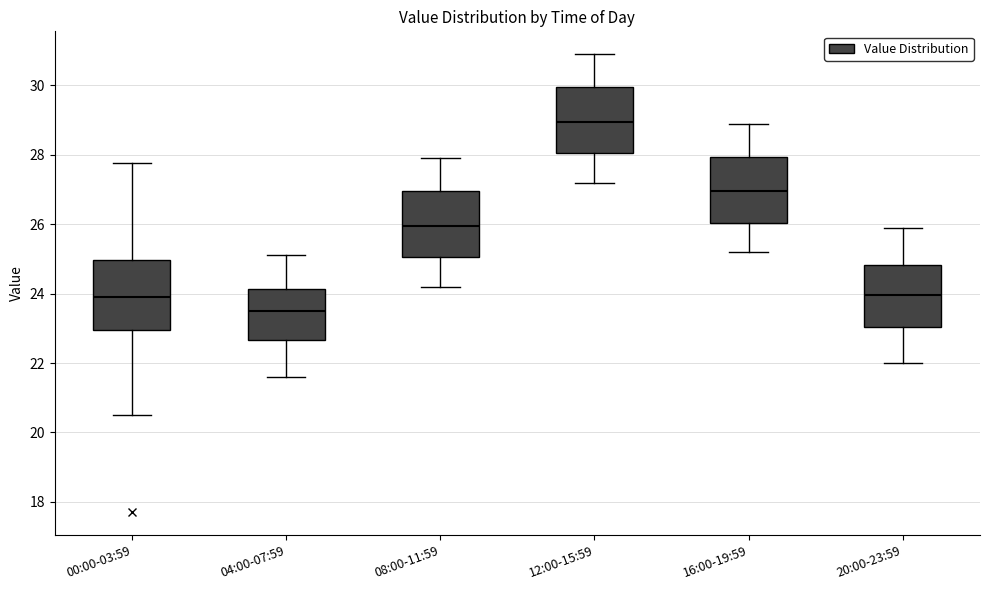

Reading left to right, transcribe this box plot: for each box, give where its median line is, the range the box spans, and where its two whiskers end, as read against the y-axis. The values are not printed on the chart, so give them approximately, as read against the axis.

00:00-03:59: median 24.0, box 23.0 to 25.0, whiskers 20.6 to 27.8
04:00-07:59: median 23.6, box 22.6 to 24.2, whiskers 21.6 to 25.2
08:00-11:59: median 26.0, box 25.0 to 27.0, whiskers 24.2 to 28.0
12:00-15:59: median 29.0, box 28.0 to 30.0, whiskers 27.2 to 31.0
16:00-19:59: median 27.0, box 26.0 to 28.0, whiskers 25.2 to 29.0
20:00-23:59: median 24.0, box 23.0 to 24.8, whiskers 22.0 to 26.0